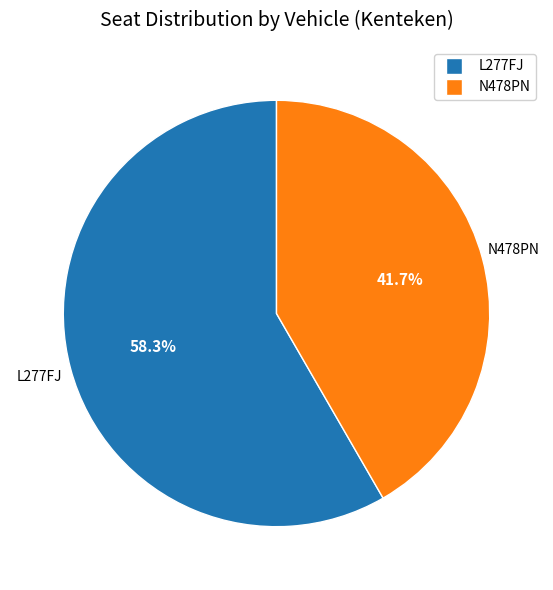

How many slices are in this pie chart?

2